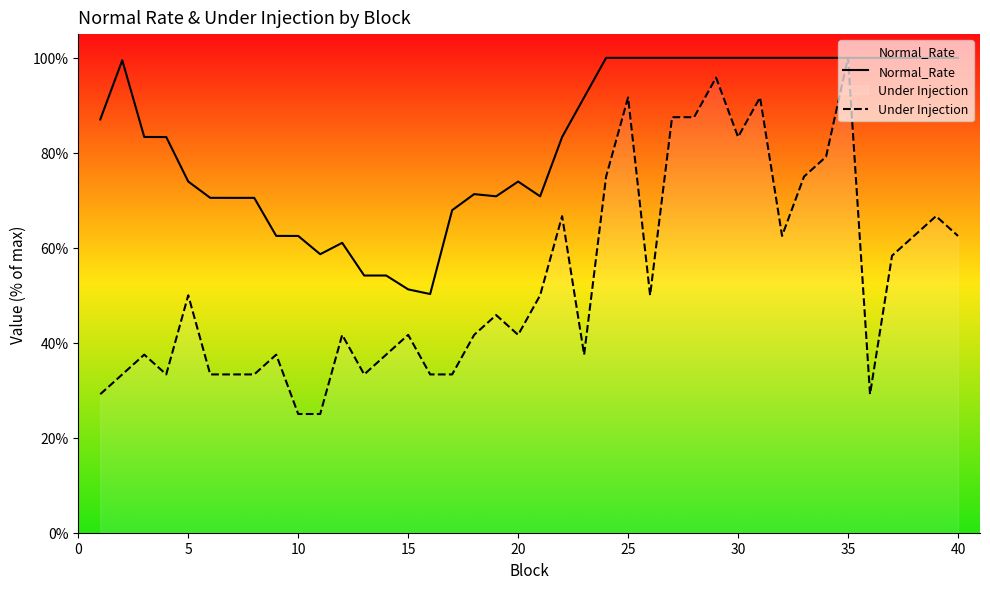

How many data points does each series have?

40